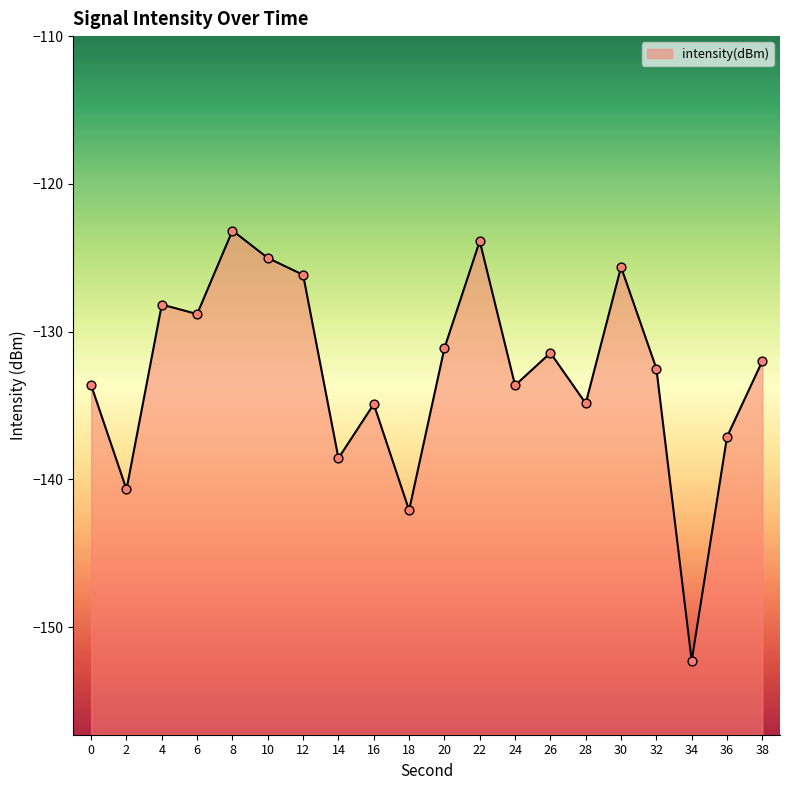

Between 10 and 26, which is larger?

10